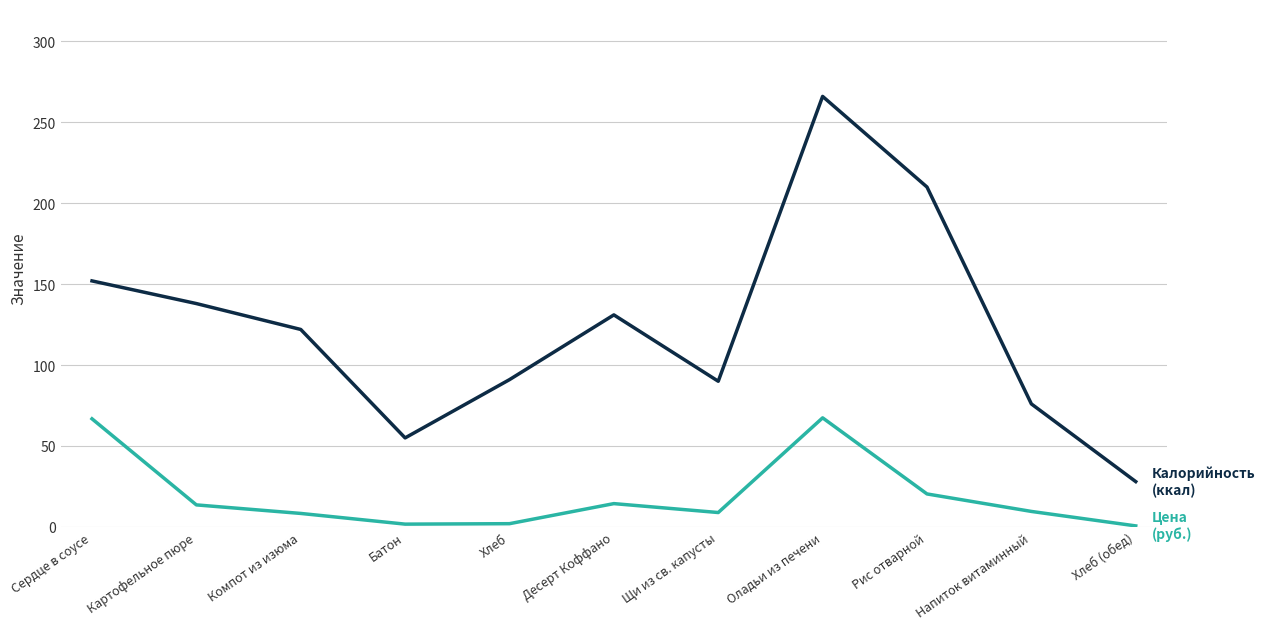

What is the greatest value displayed?

266.0